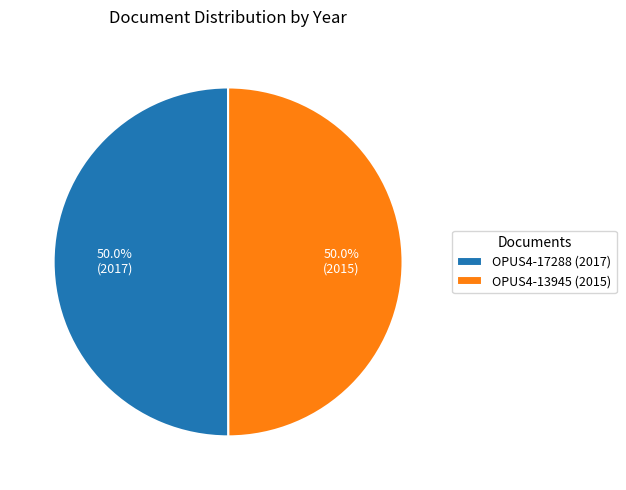

What portion of the pie excludes OPUS4-17288 (2017)?

50.0%